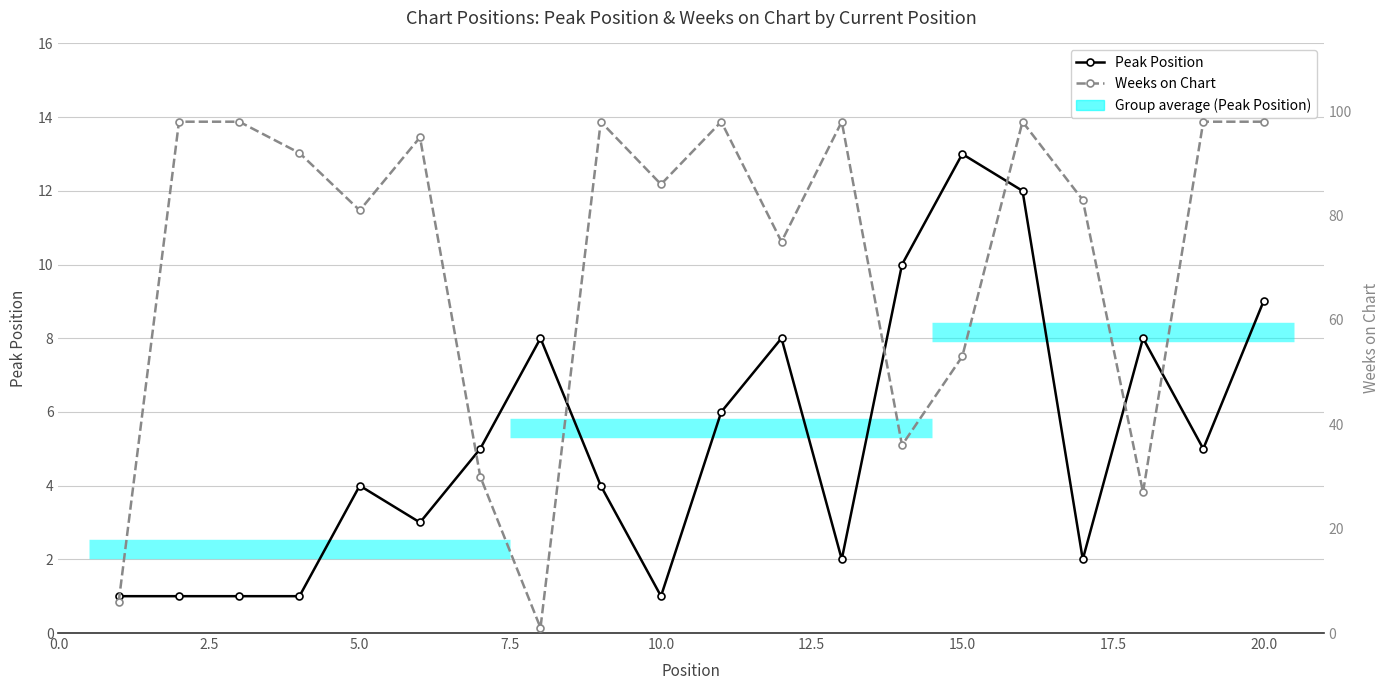

How many lines are shown in the chart?

2